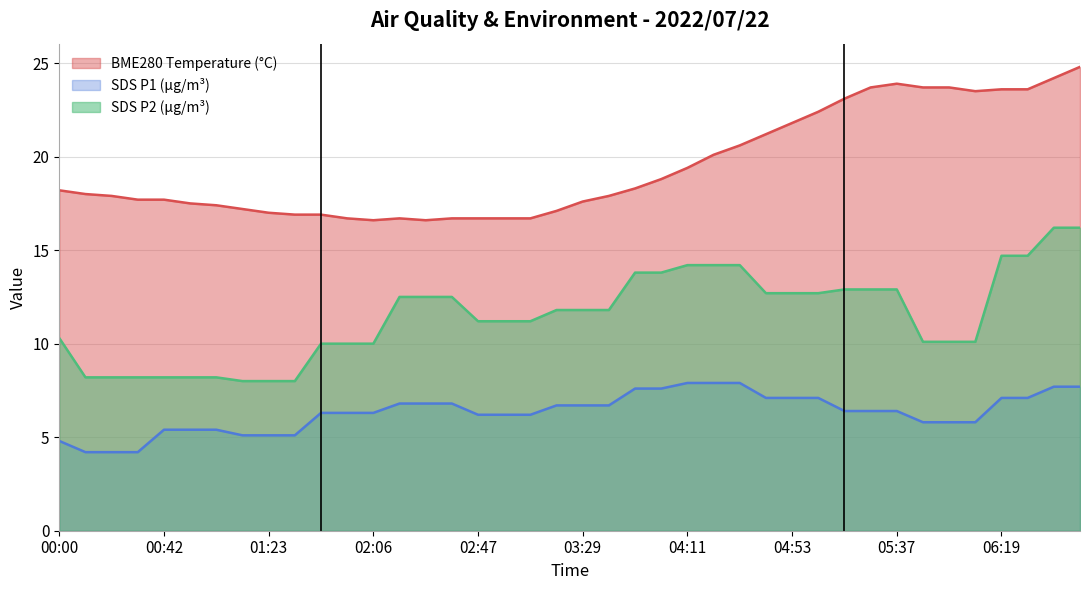

Rank the series at 06:19 from lowest to highest value.

SDS P1 (µg/m³), SDS P2 (µg/m³), BME280 Temperature (°C)